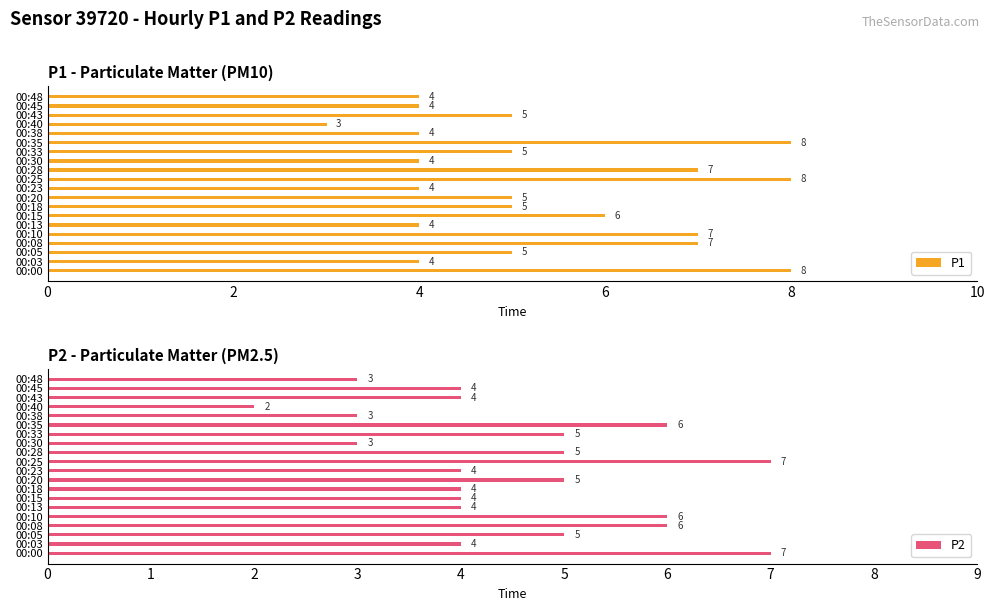

How many groups of bars are there?

20